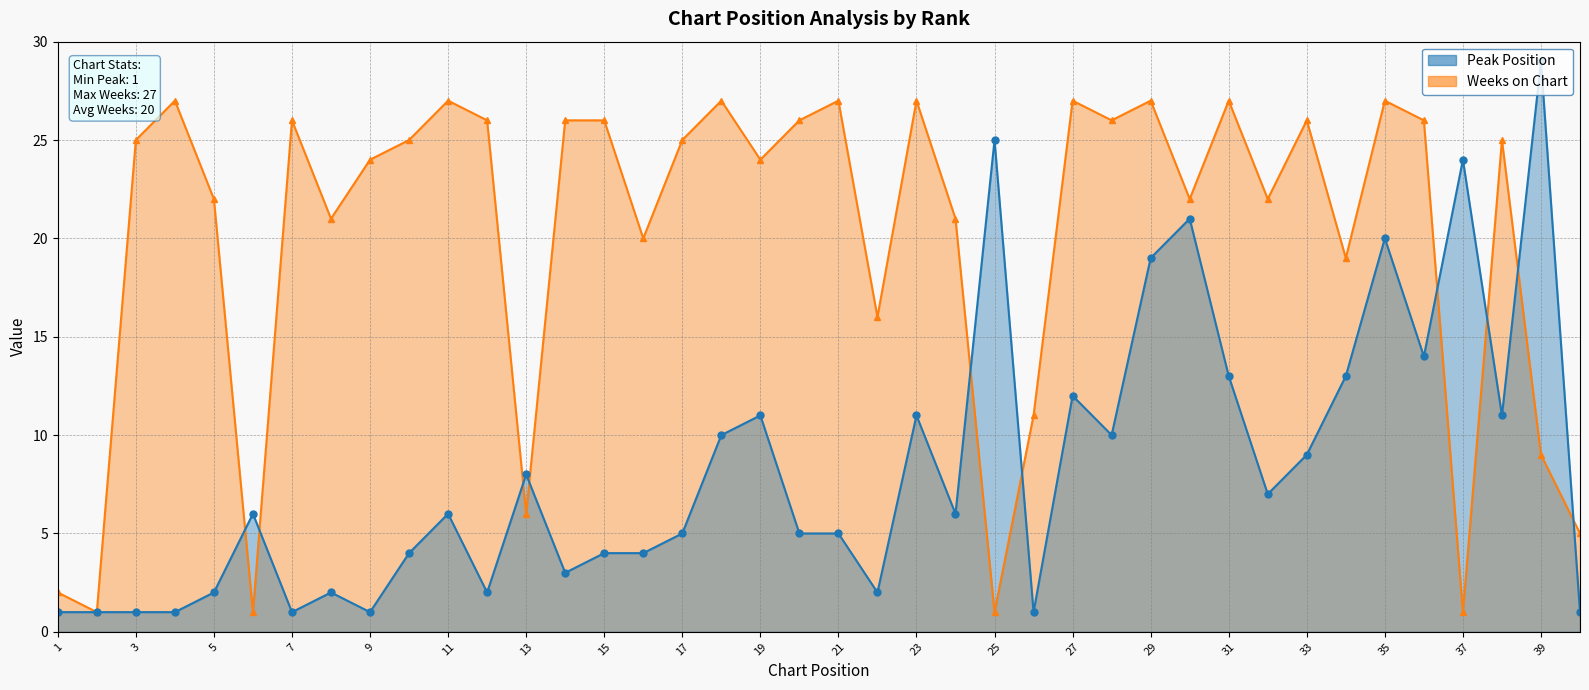

What is the difference between the second highest and minimum values in the Weeks on Chart series?

26